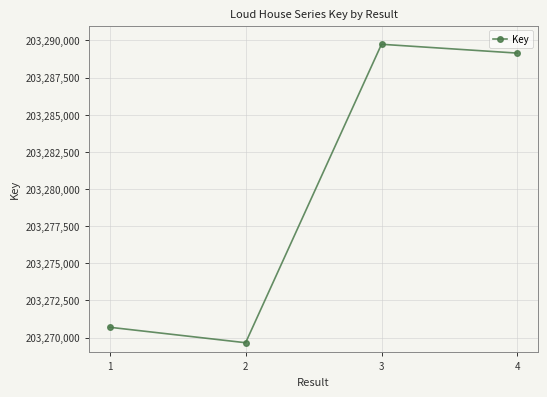

Between 3 and 1, which is larger?

3